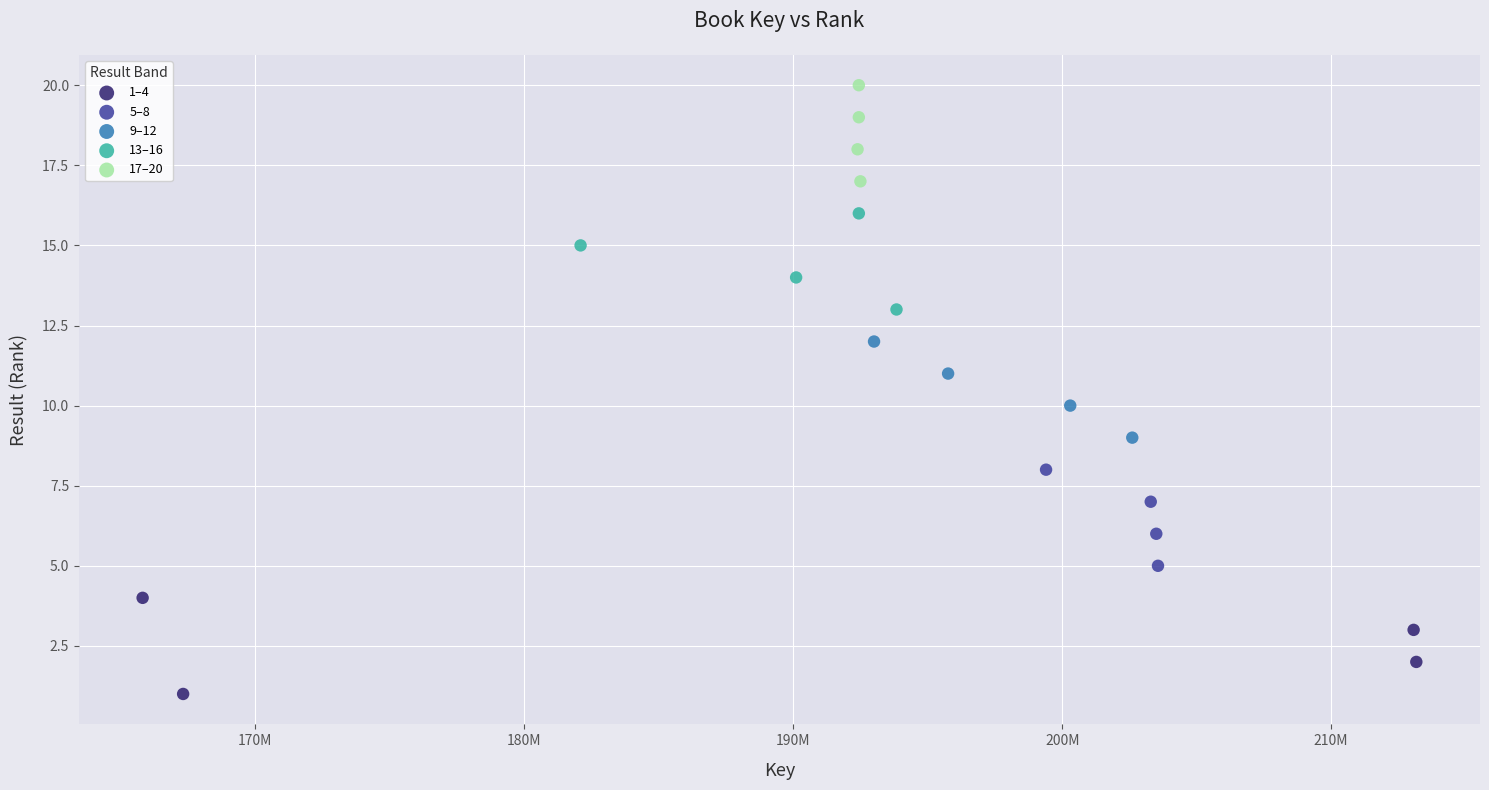

Which series contains the highest Y value?

17–20